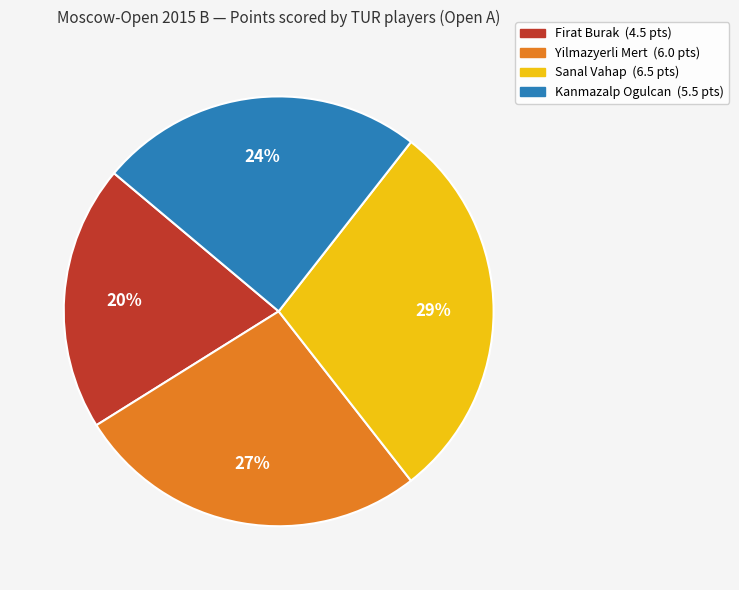

Combined, do Kanmazalp Ogulcan and Firat Burak account for over 50%?

No